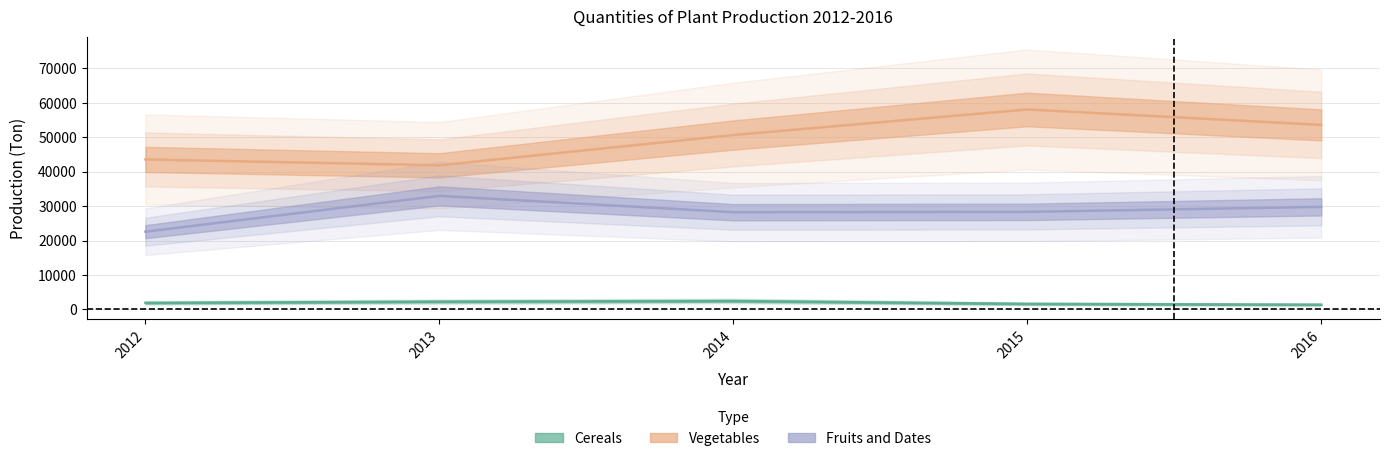

Rank the categories by Fruits and Dates value from lowest to highest.

2012, 2014, 2015, 2016, 2013